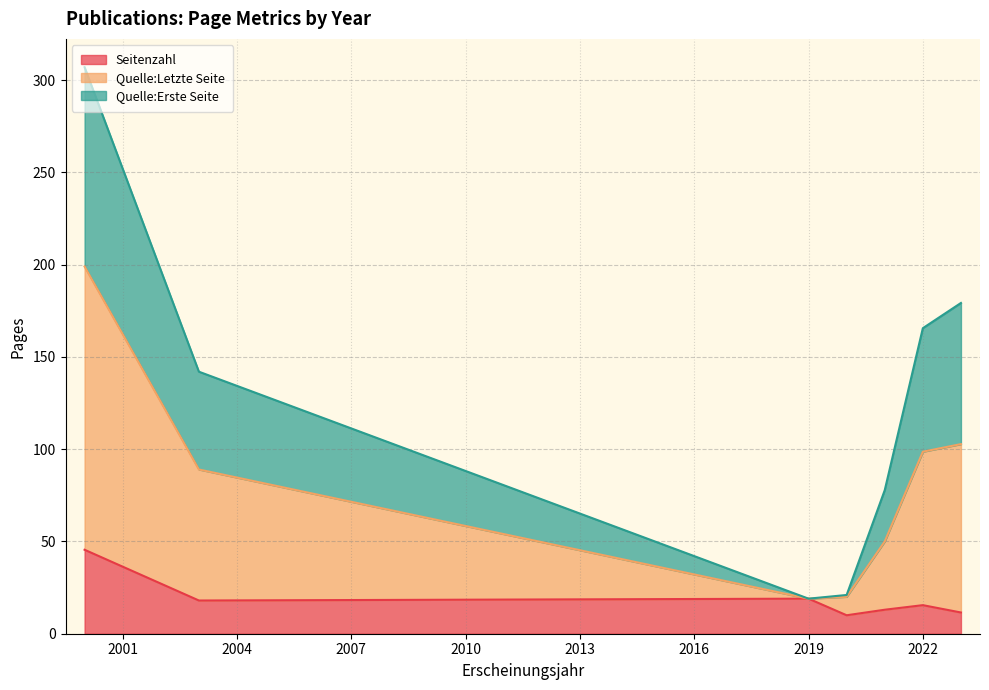

Is it true that Seitenzahl equals 15.5 at 2022?

True